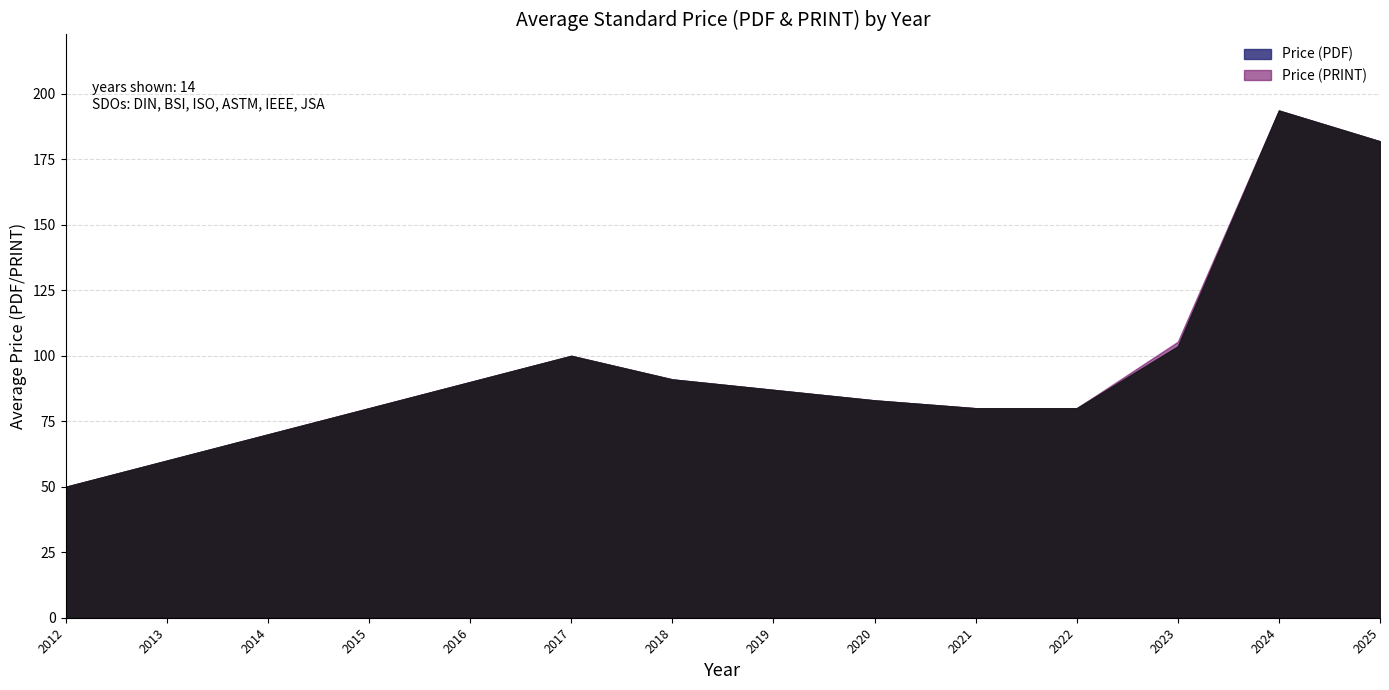

How many distinct data groups are displayed?

2